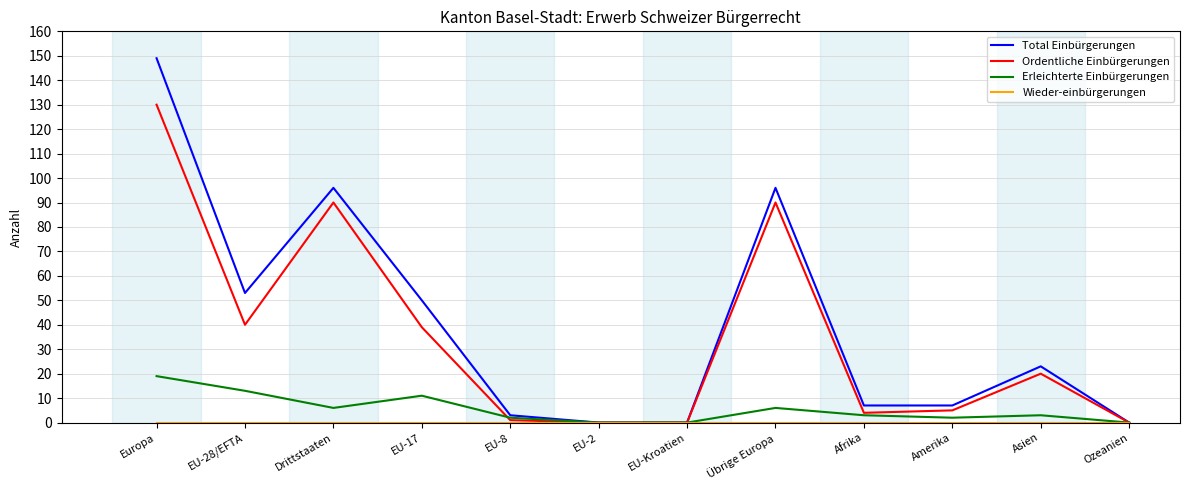

Which series has the largest total across all categories?

Total Einbürgerungen